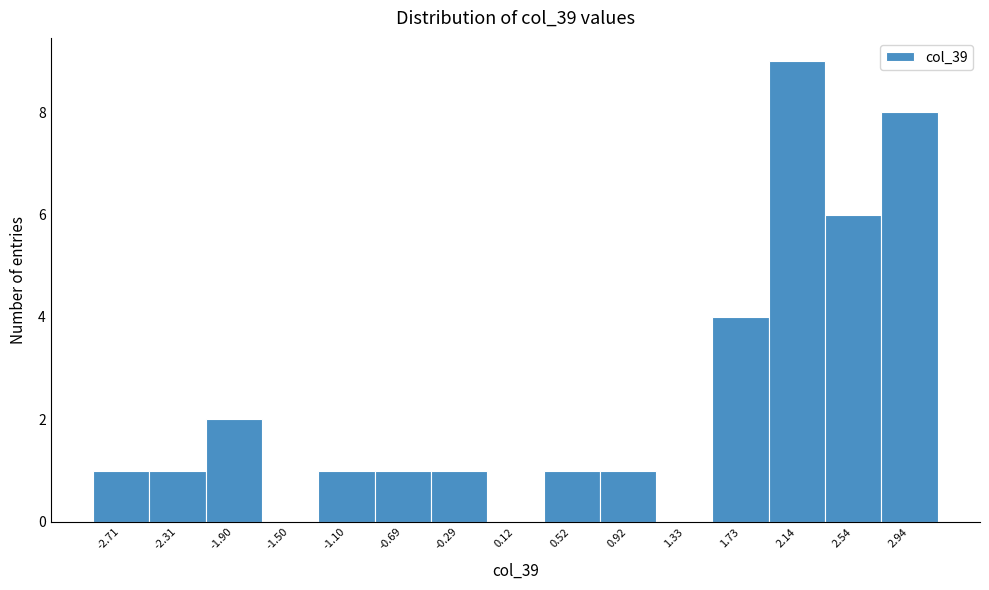

Reading left to right, what are all the values shown in this chart?

-2.71=1	-2.31=1	-1.90=2	-1.50=0	-1.10=1	-0.69=1	-0.29=1	0.12=0	0.52=1	0.92=1	1.33=0	1.73=4	2.14=9	2.54=6	2.94=8